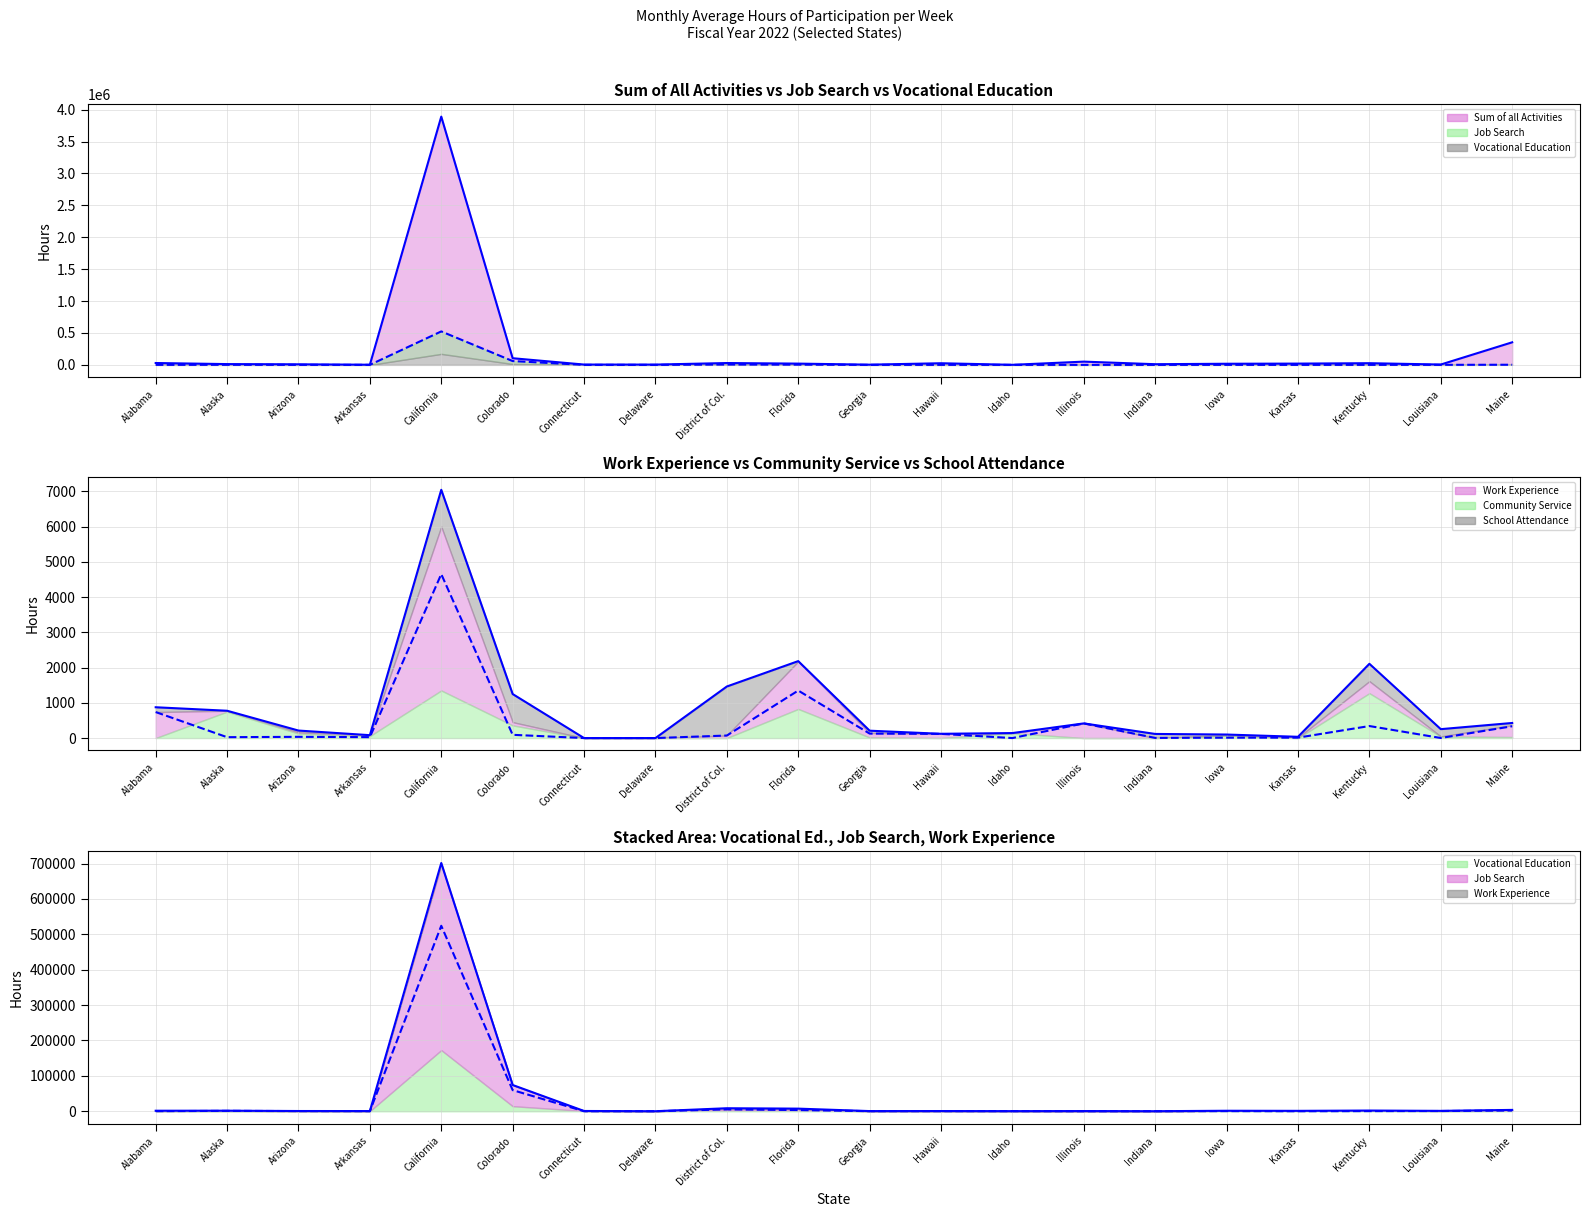

The value of Work Experience (line) at Indiana is 4. True or false?

True